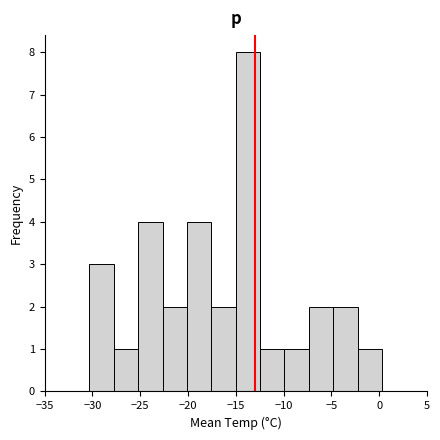

What is the height of the bar covering -17.55 to -15.00 on the x-axis? Neither the bar edges nor the heights are printed on the chart, so give them approximately, as read against the axes.

2